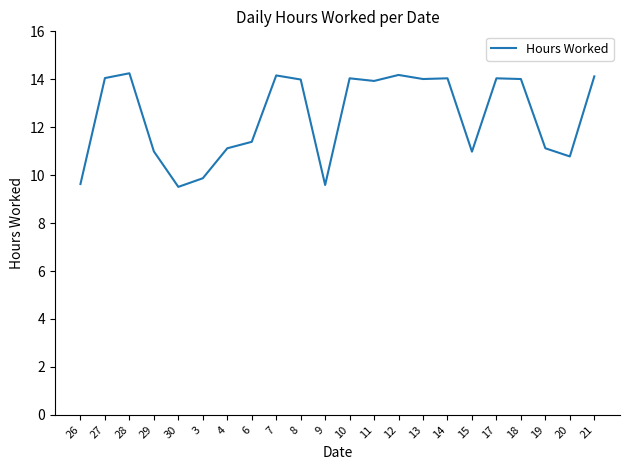

What is the difference between the maximum and minimum values?

4.7